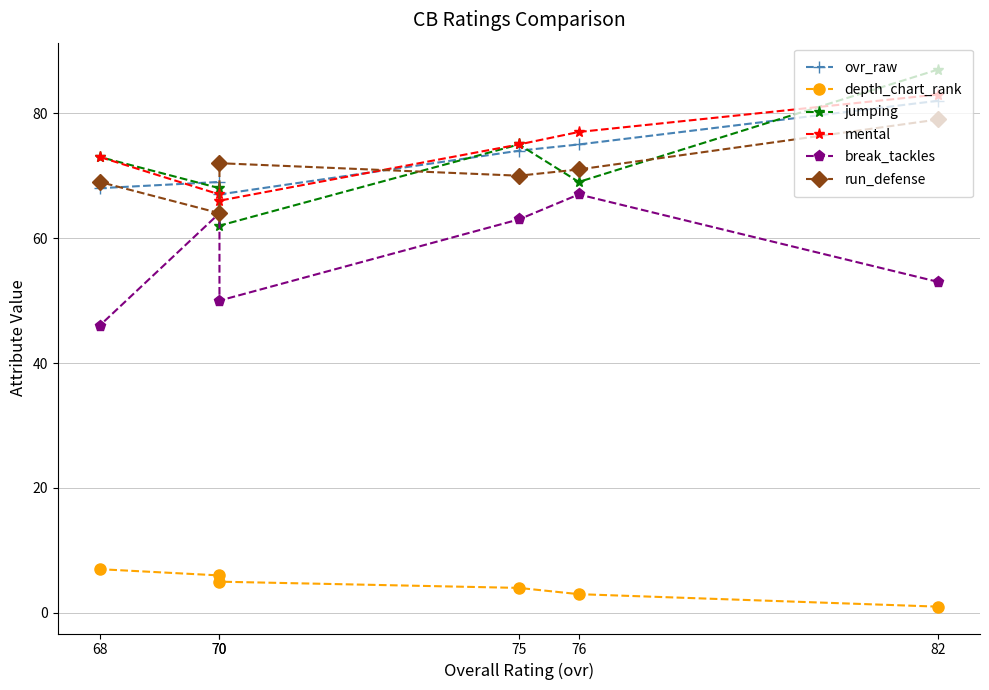

What is the maximum value shown in the chart?

87